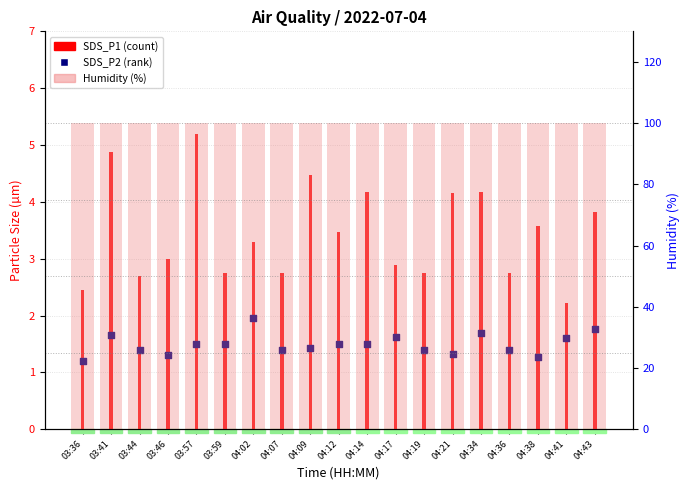

Which series has the largest total across all categories?

Humidity (%)